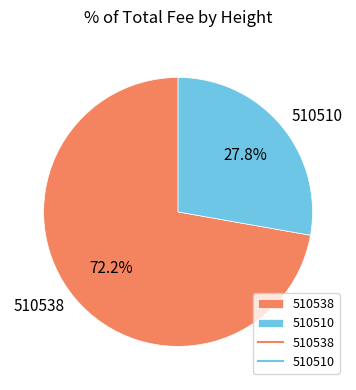

To the nearest percent, what is the difference between the largest and smallest slice percentages?

44%